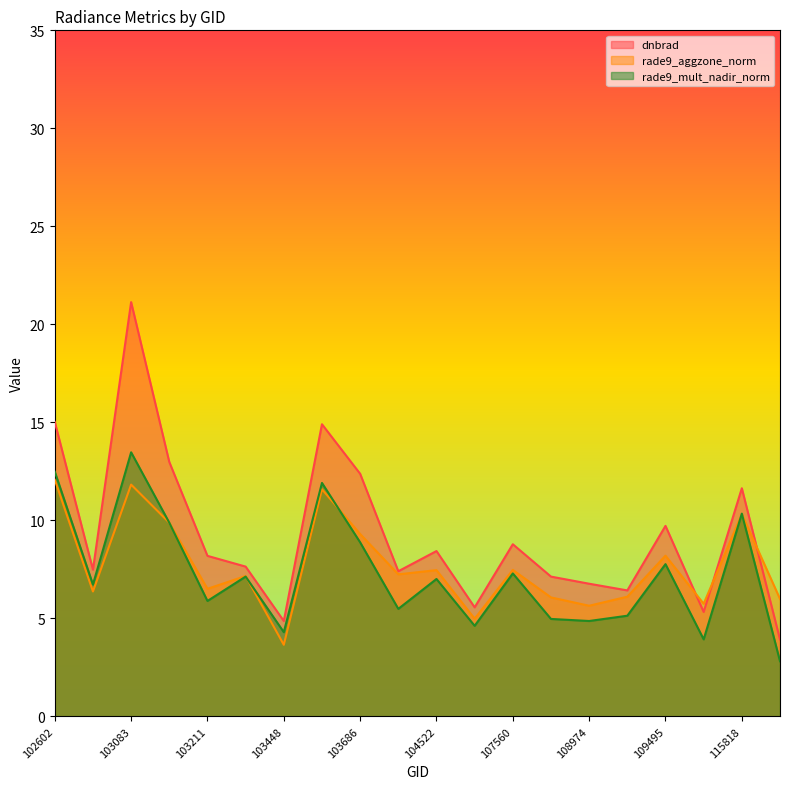

What is the sum of the rade9_mult_nadir_norm values at 104405 and 103448?

9.8